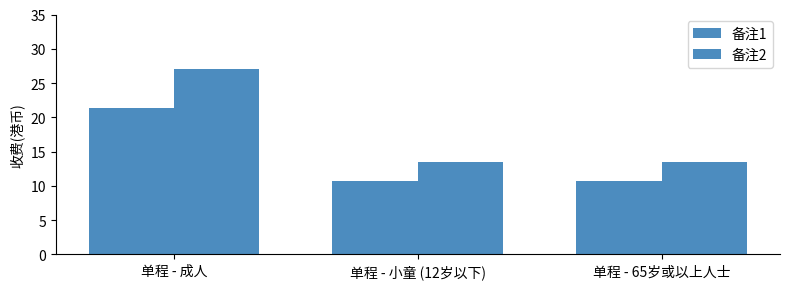

What is the difference between the highest and lowest values at 单程 - 65岁或以上人士?

2.8